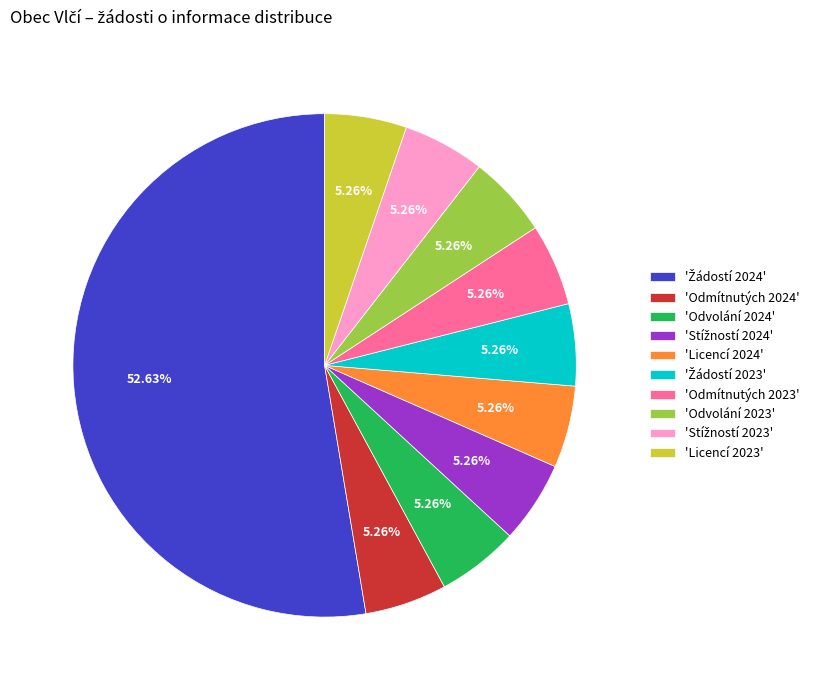

Approximately how many times larger is the value at 'Odmítnutých 2024' compared to 'Licencí 2024'?

1.0